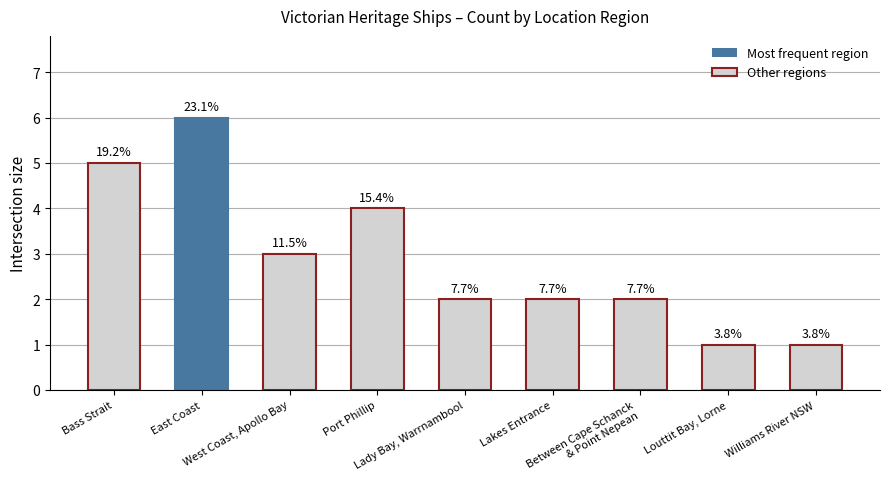

How many bars are there in total?

9